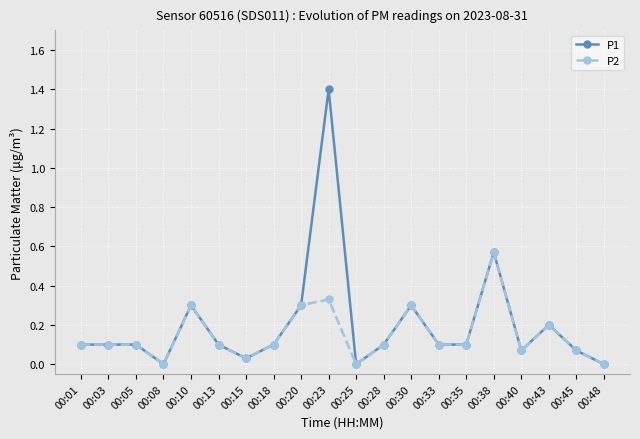

True or false: P1 has more than 0 points higher than both neighbors.

True